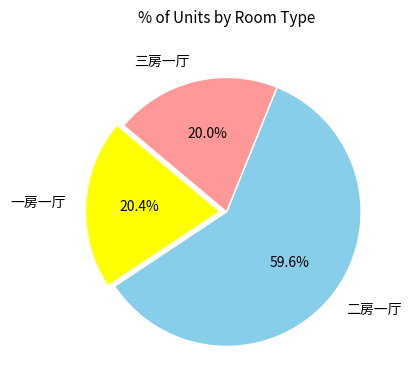

Combined, what portion of the pie is 三房一厅 and 二房一厅?

79.6%